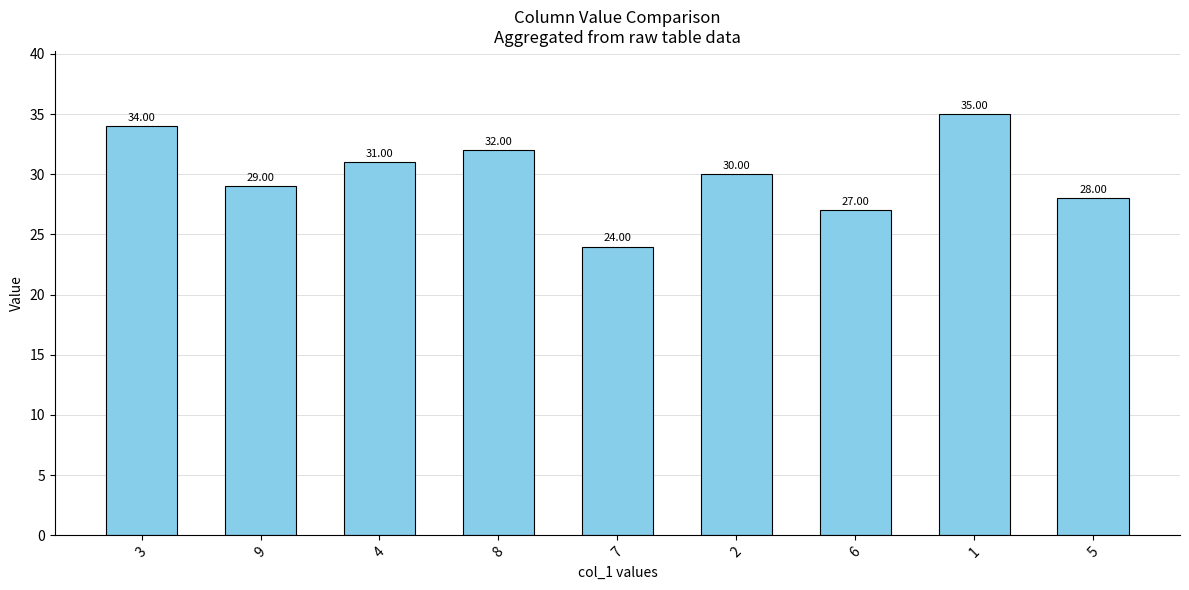

What is the maximum value shown in the chart?

35